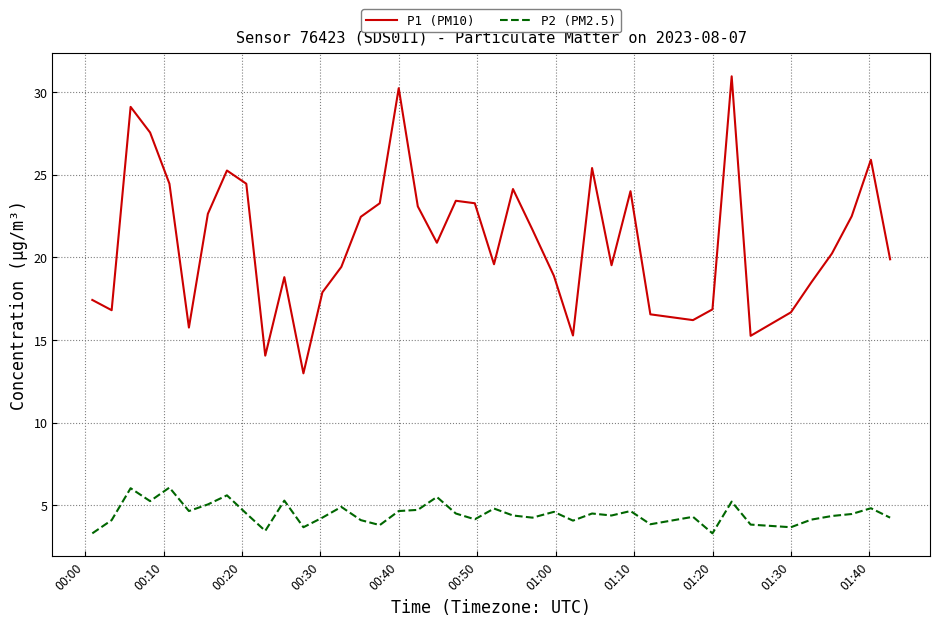

What is the smallest value displayed?

3.3